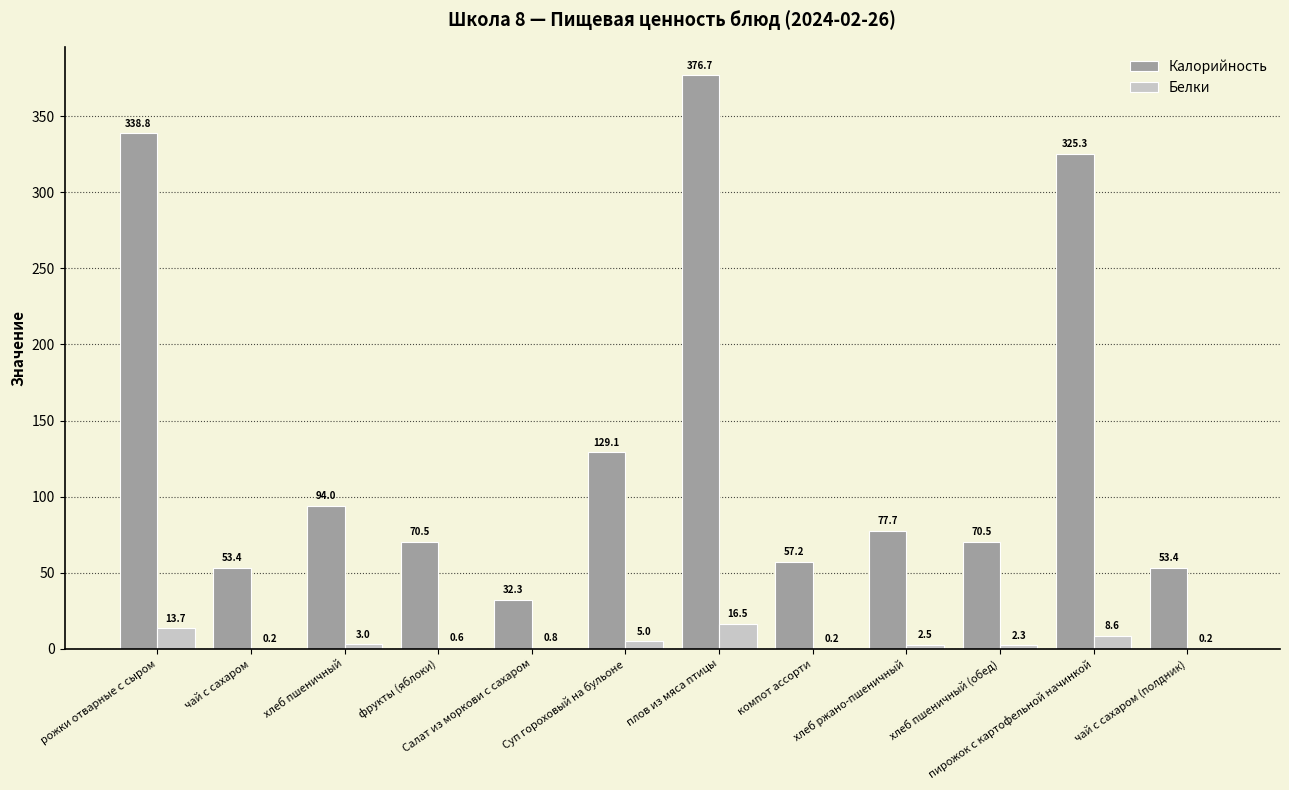

Which category has the highest value in the Белки series?

плов из мяса птицы